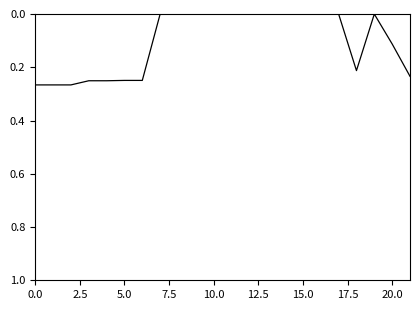

Where is the first local maximum?

18